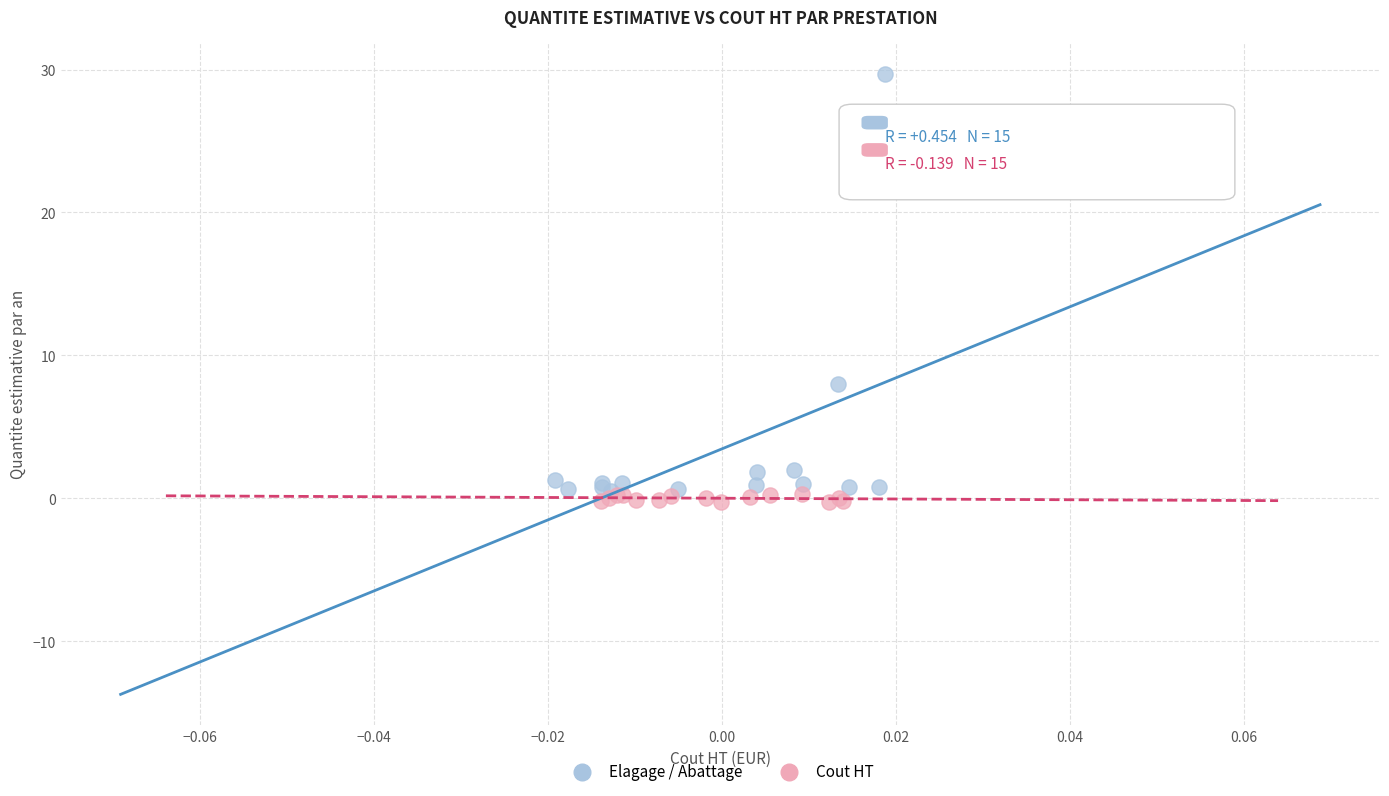

Which series contains the highest Y value?

Elagage / Abattage